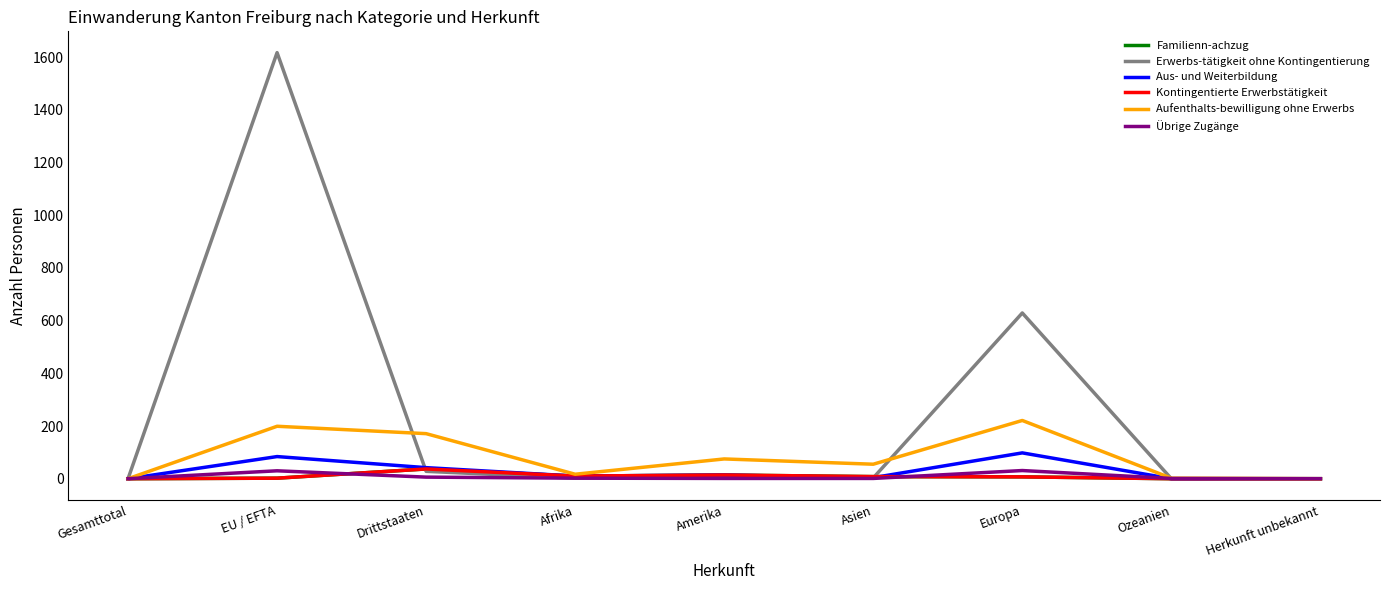

At which category does Aus- und Weiterbildung reach its first local valley?

Afrika